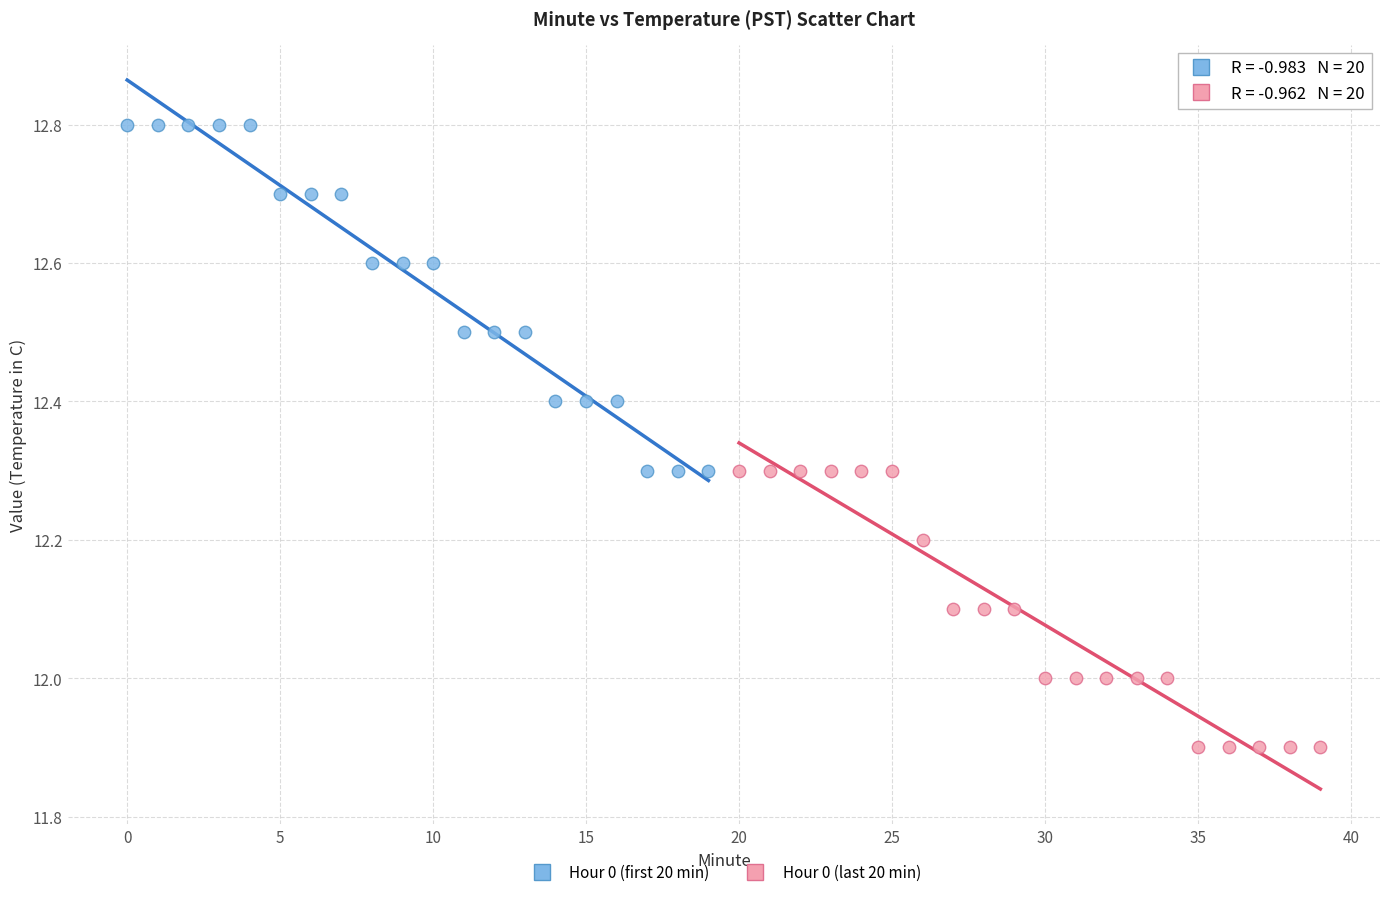

Which series has the widest spread of Y values?

Hour 0 (first 20 min)